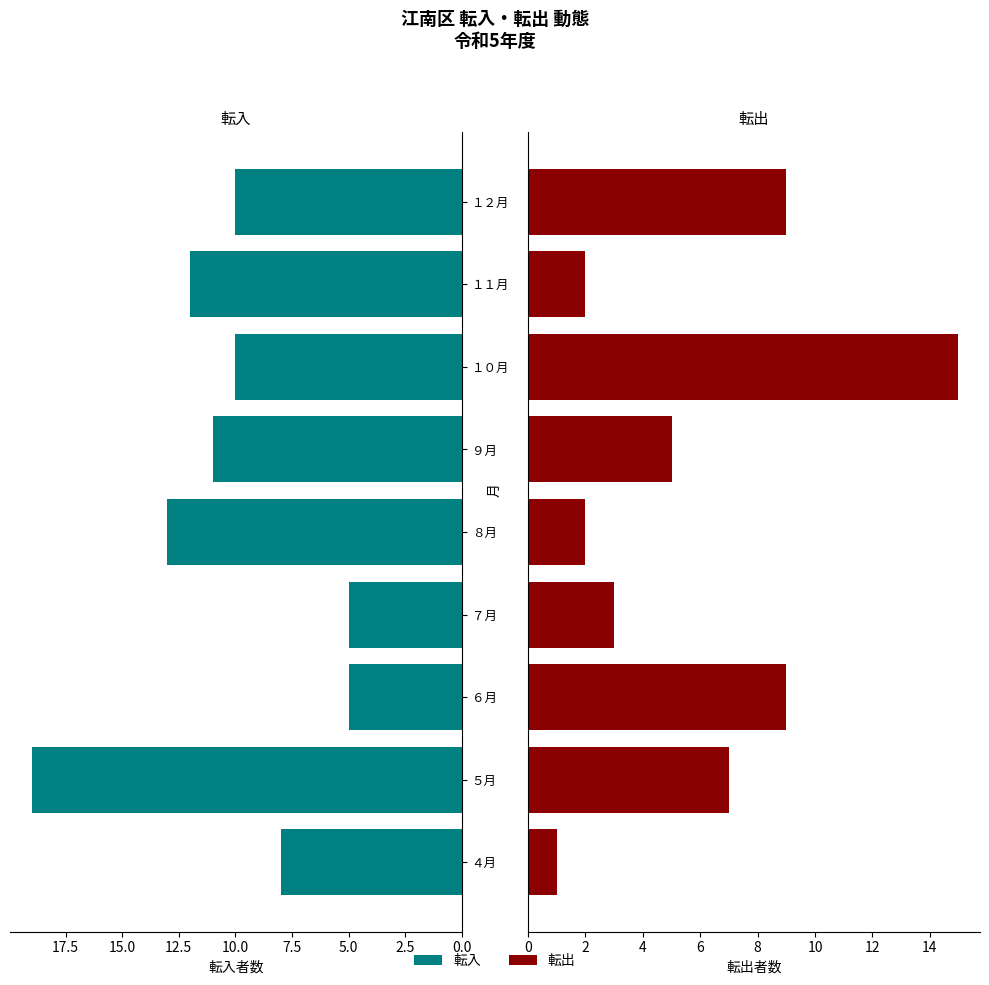

Which series has the largest total across all categories?

転入